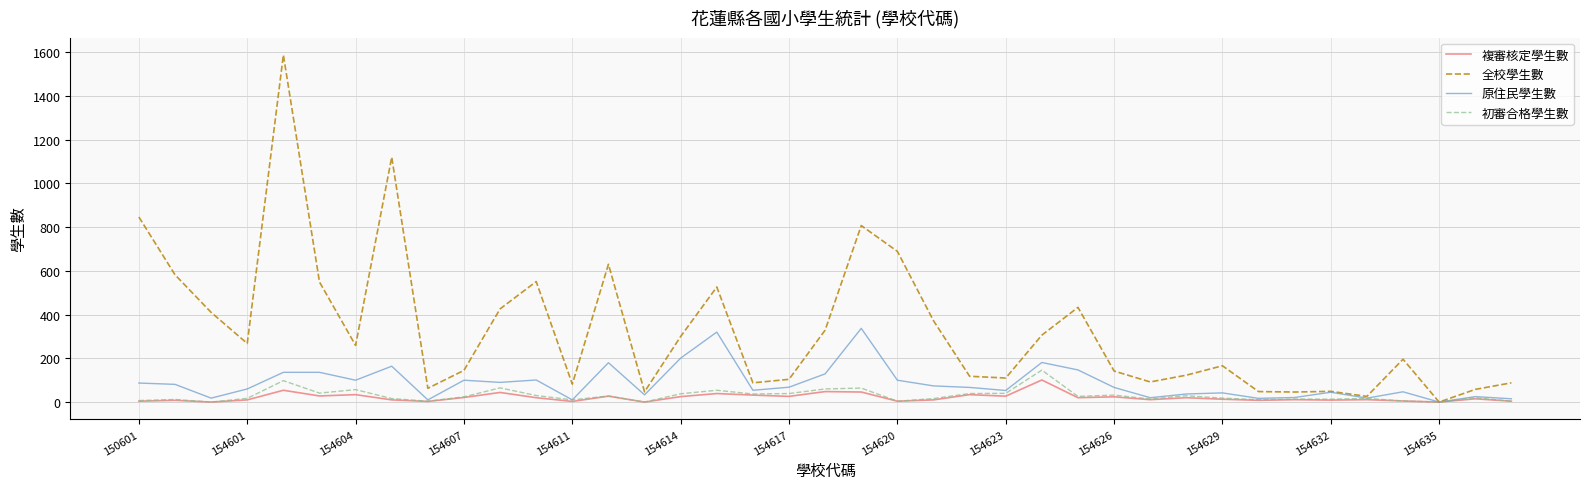

What is the difference between the maximum and second lowest values in the 複審核定學生數 series?

101